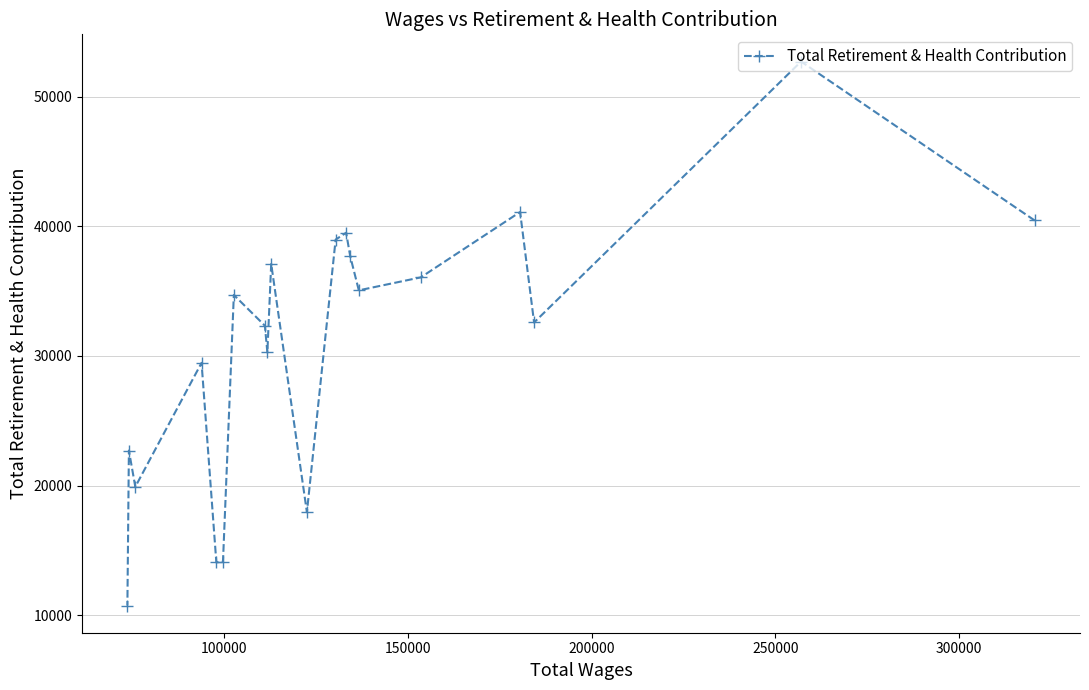

What is the average value?

30879